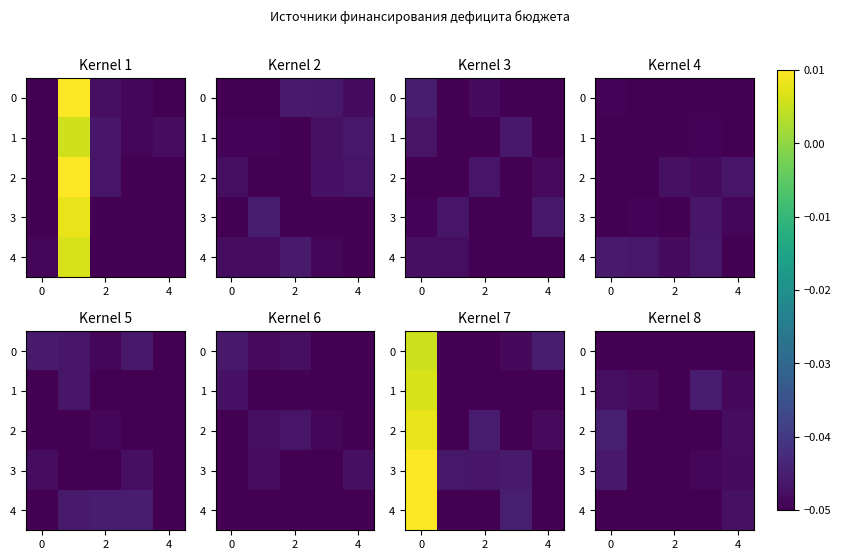

True or false: row_1 has a value of -0.1 at 0.

False